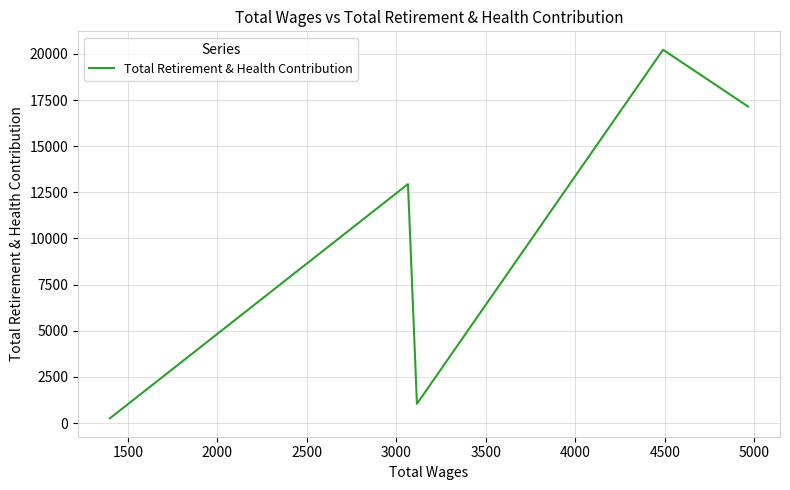

How many lines are shown in the chart?

1